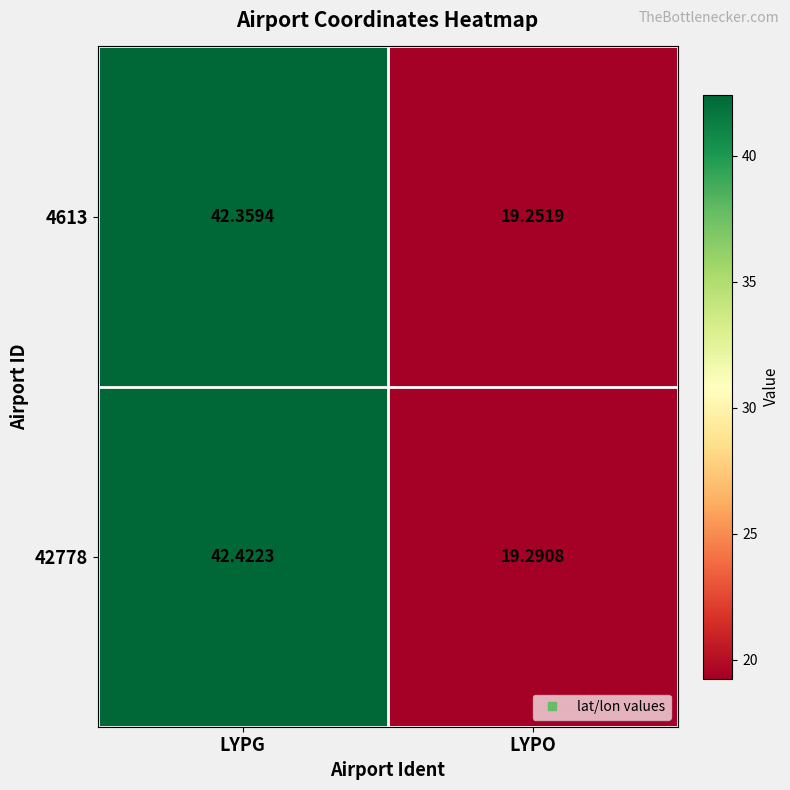

At which label does 4613 first exceed 42?

LYPG